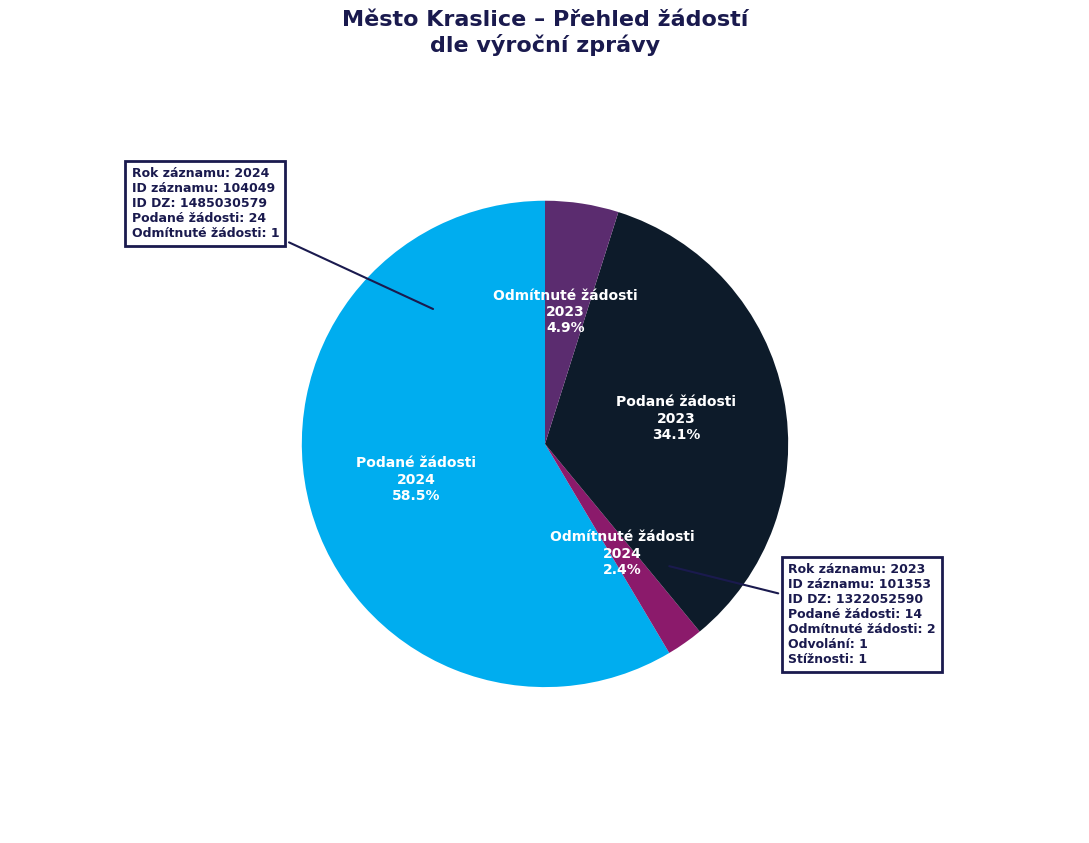

To the nearest percent, what is the difference between the largest and smallest slice percentages?

56%